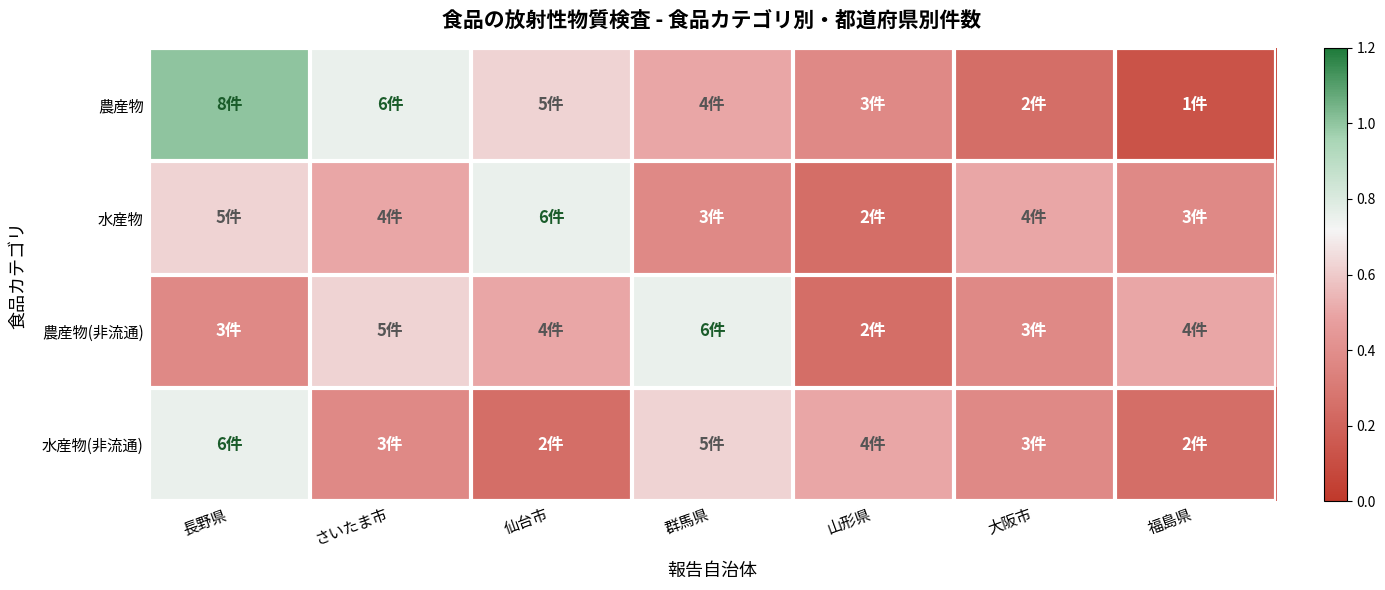

Rank the series at 群馬県 from highest to lowest value.

農産物(非流通), 水産物(非流通), 農産物, 水産物